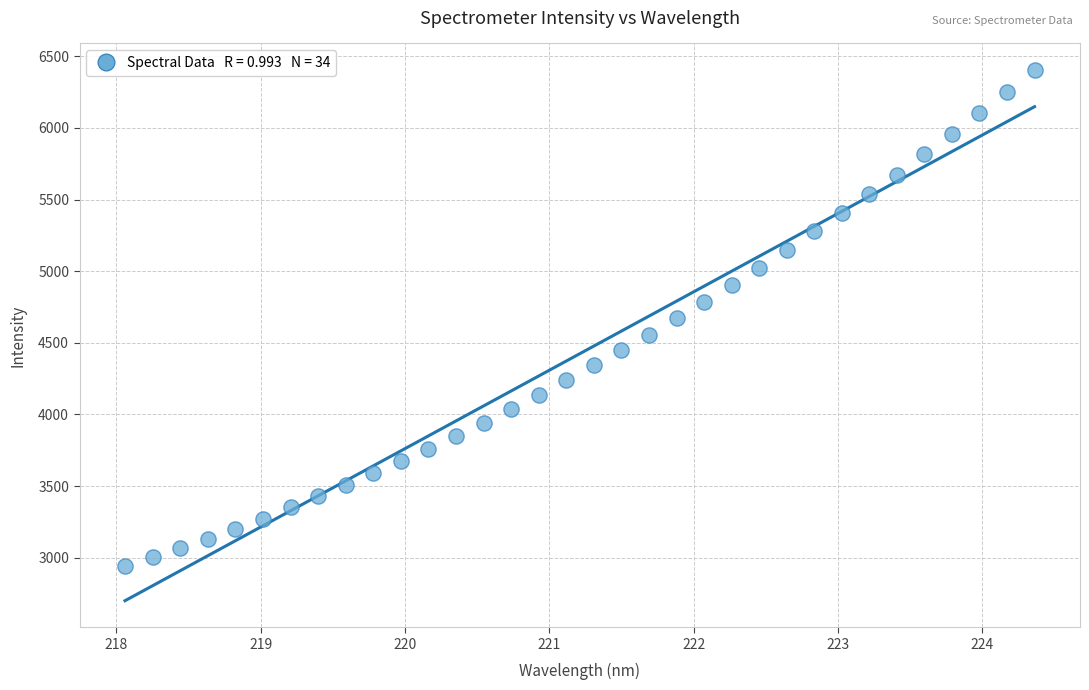

What is the range of Y values (max minus min)?

3464.3